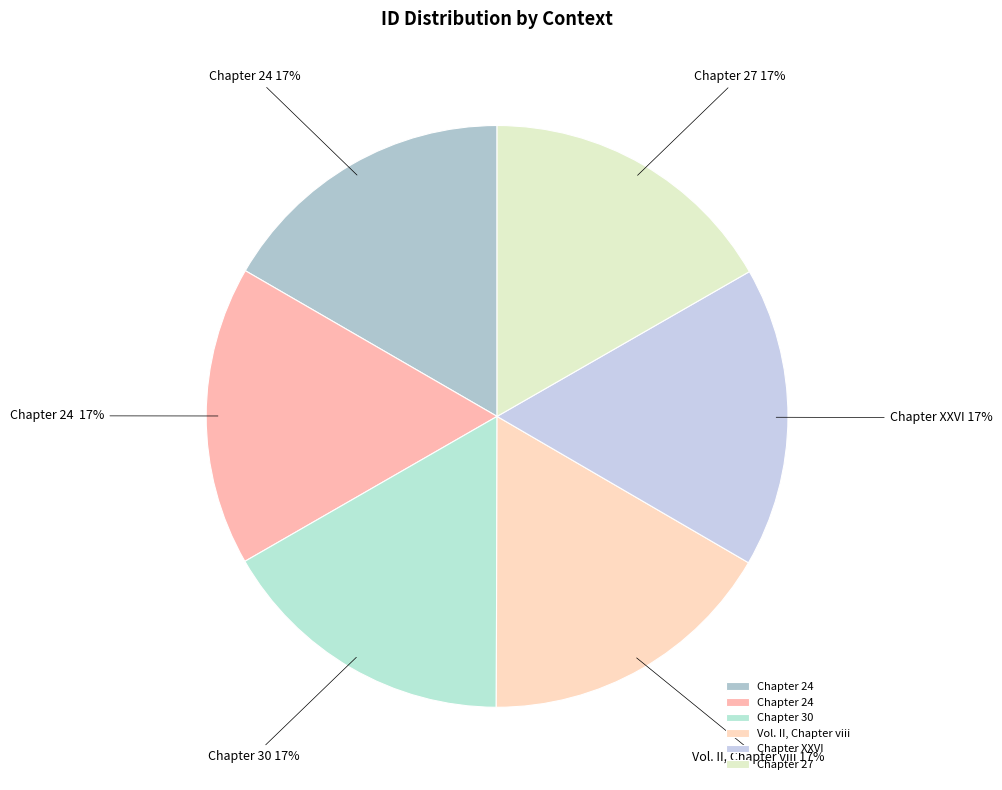

Which category has the biggest portion of the pie?

Chapter 27